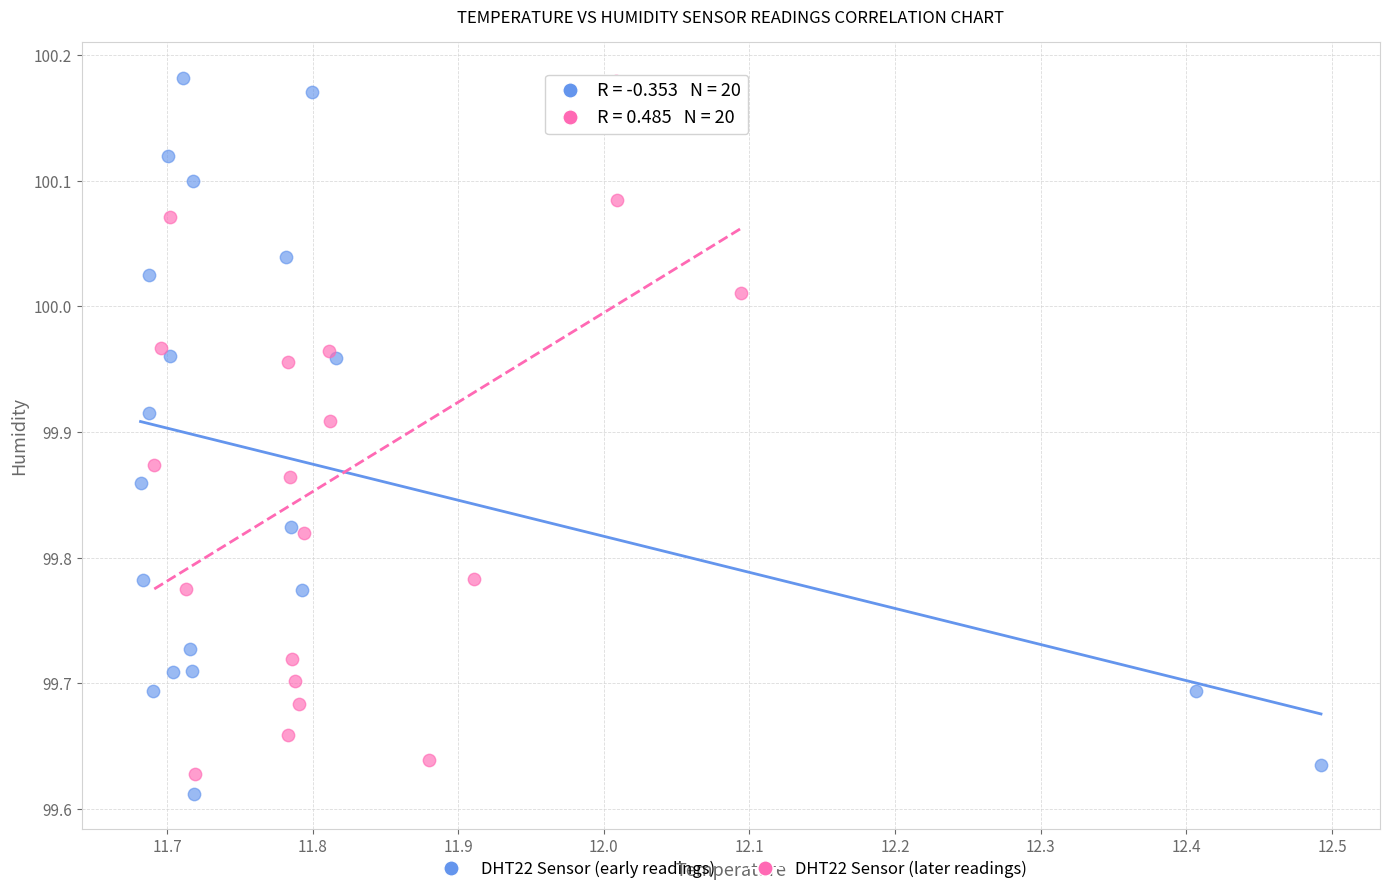

Which series has the largest Y range (max minus min)?

DHT22 Sensor (early readings)